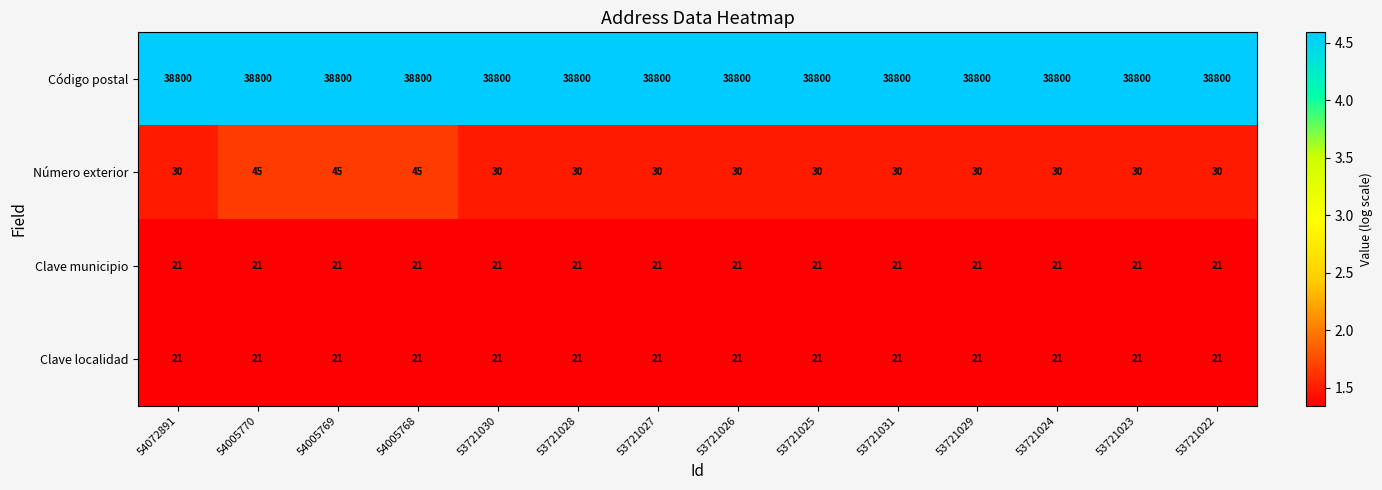

Which series has the widest spread of values?

Número exterior